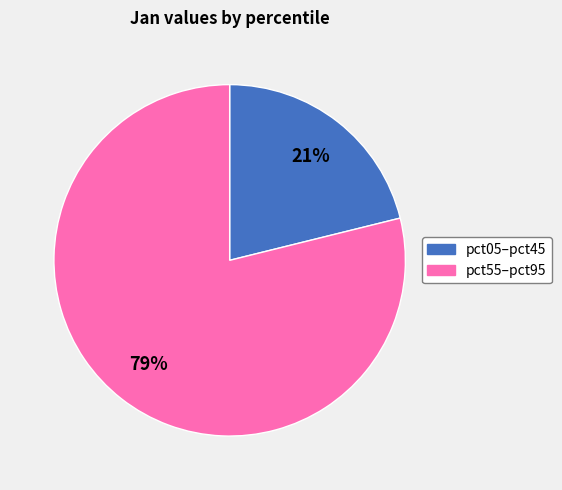

To the nearest percent, what is the difference between the largest and smallest slice percentages?

58%